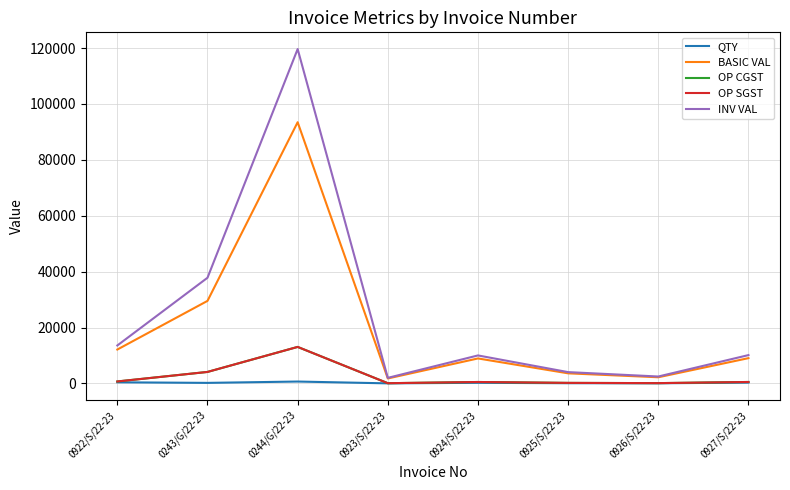

True or false: OP SGST and INV VAL cross at least once.

False